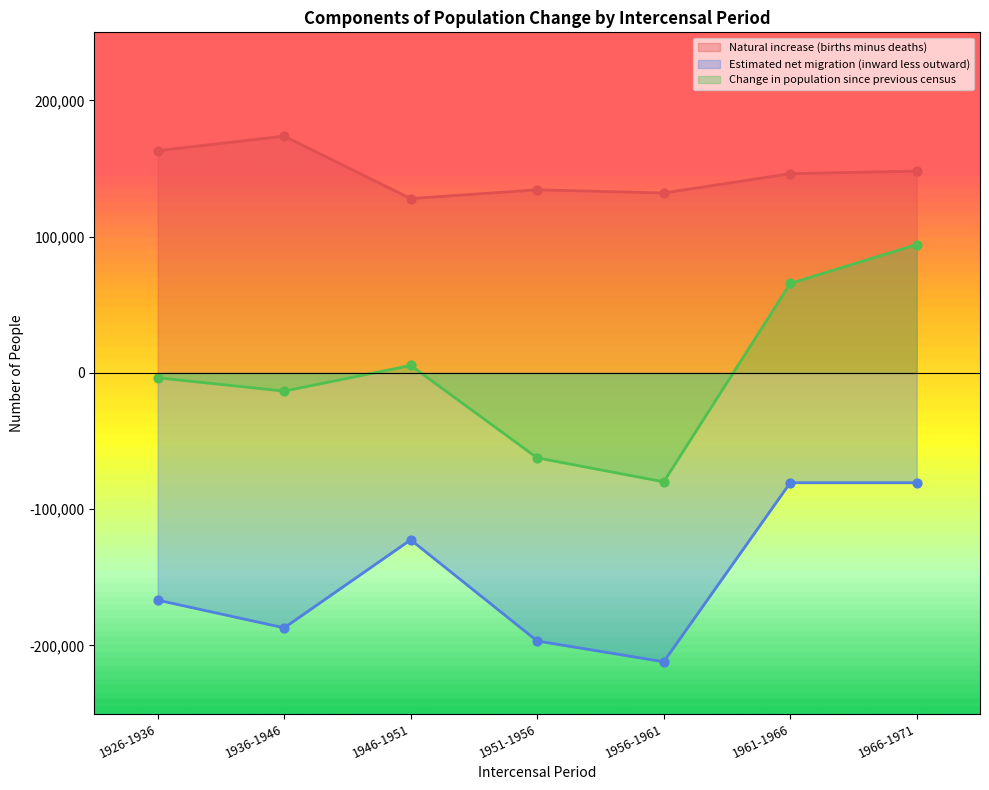

Which series has the largest total across all categories?

Natural increase (births minus deaths)